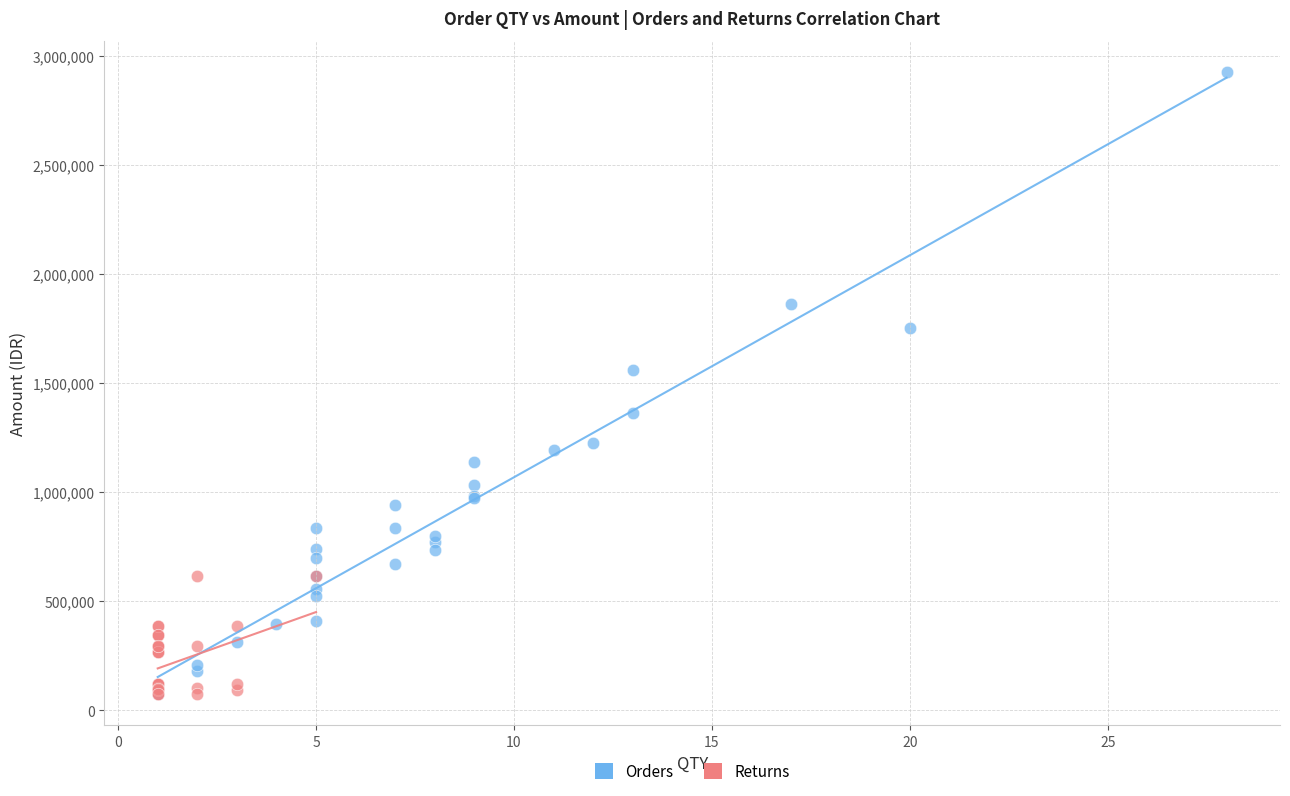

Which series contains the highest Y value?

Orders